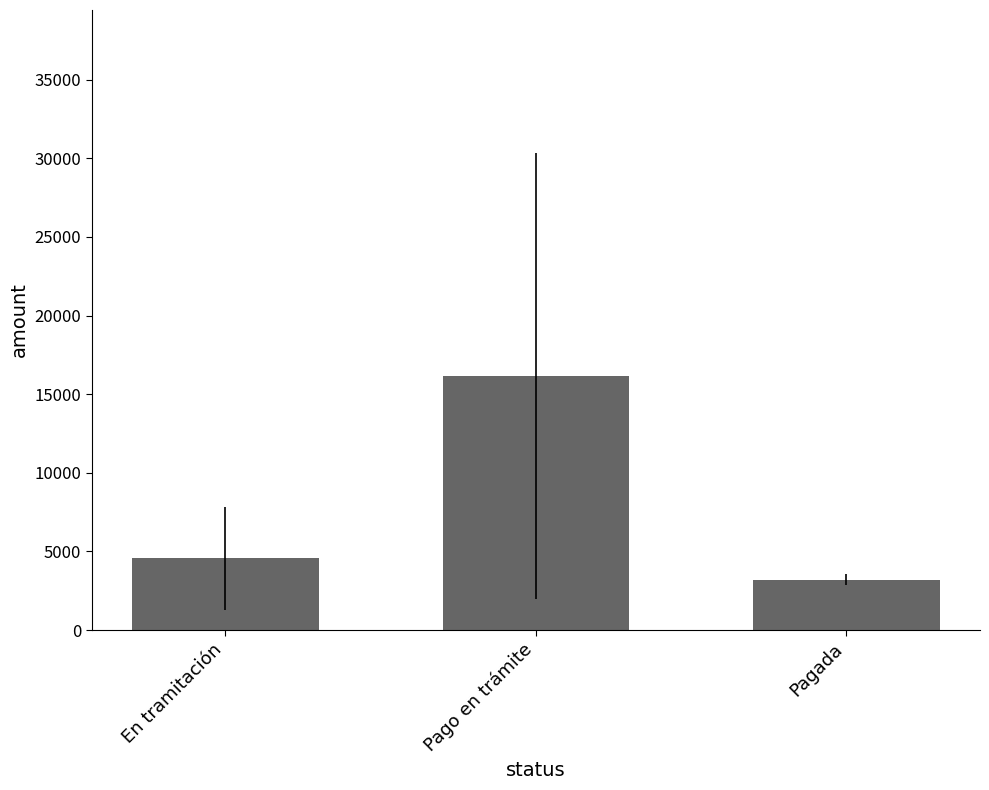

What is the average value?

7982.6